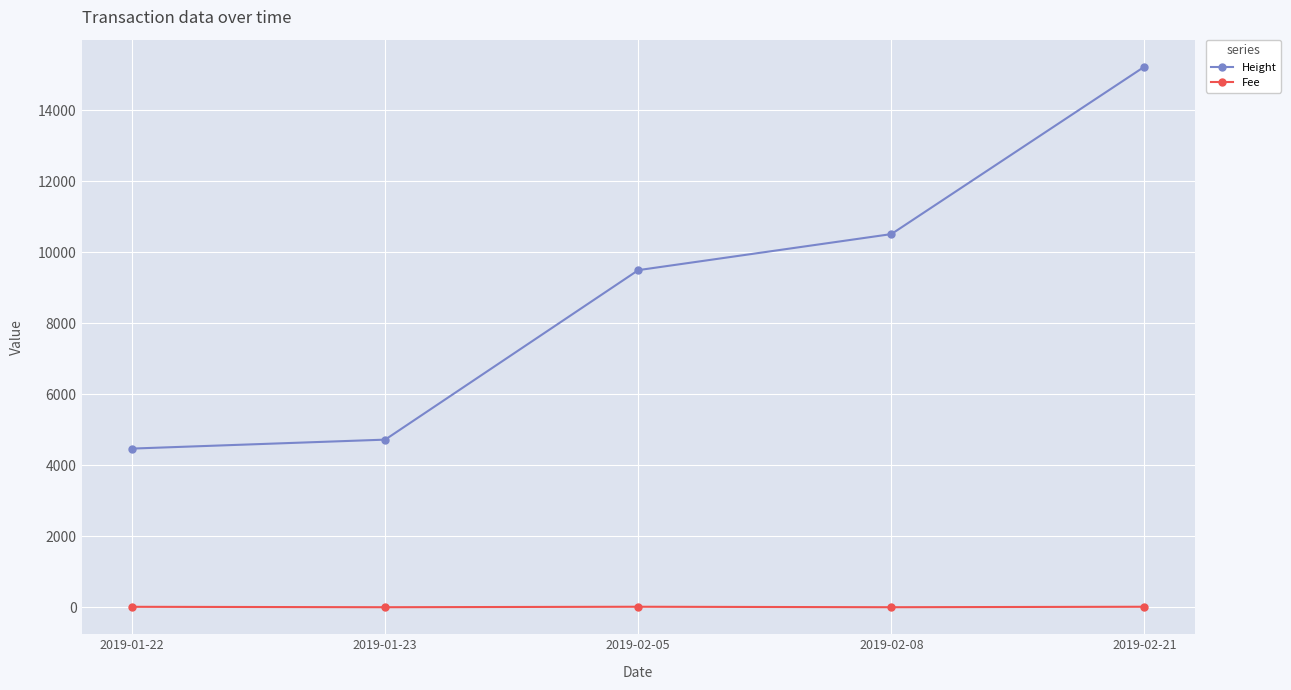

What is the sum of all Fee values?

41.8